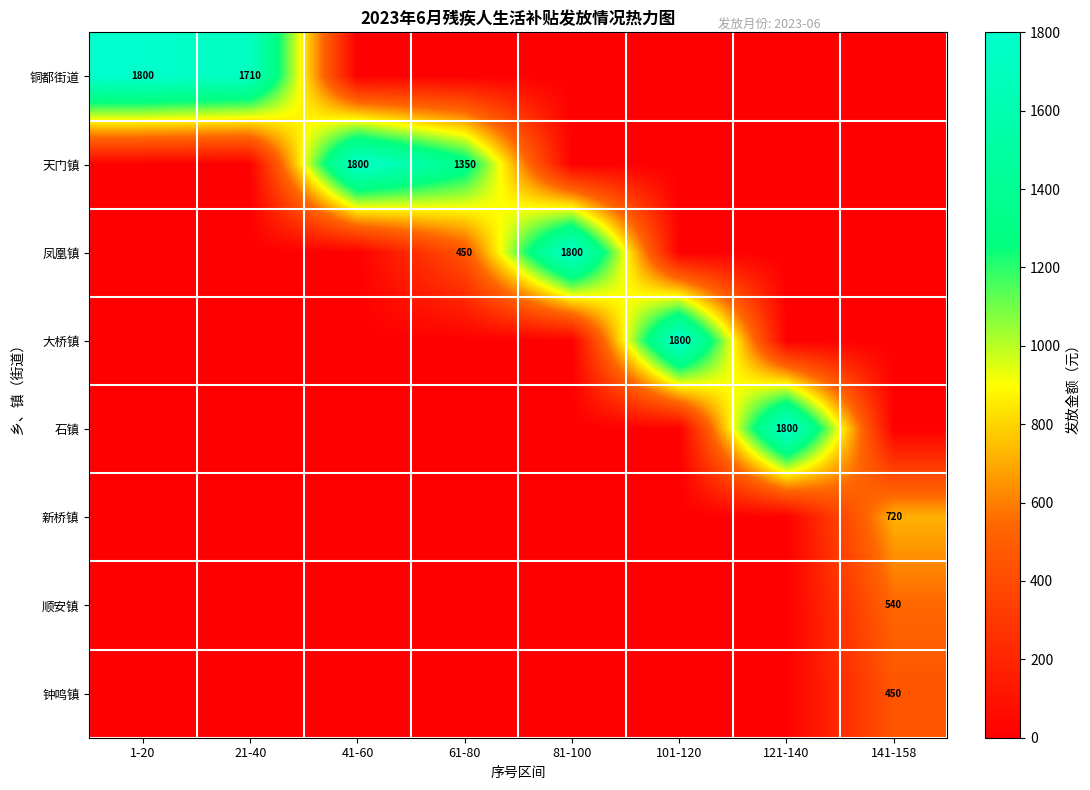

The 铜都街道 series shows 1800 at 1-20. True or false?

True